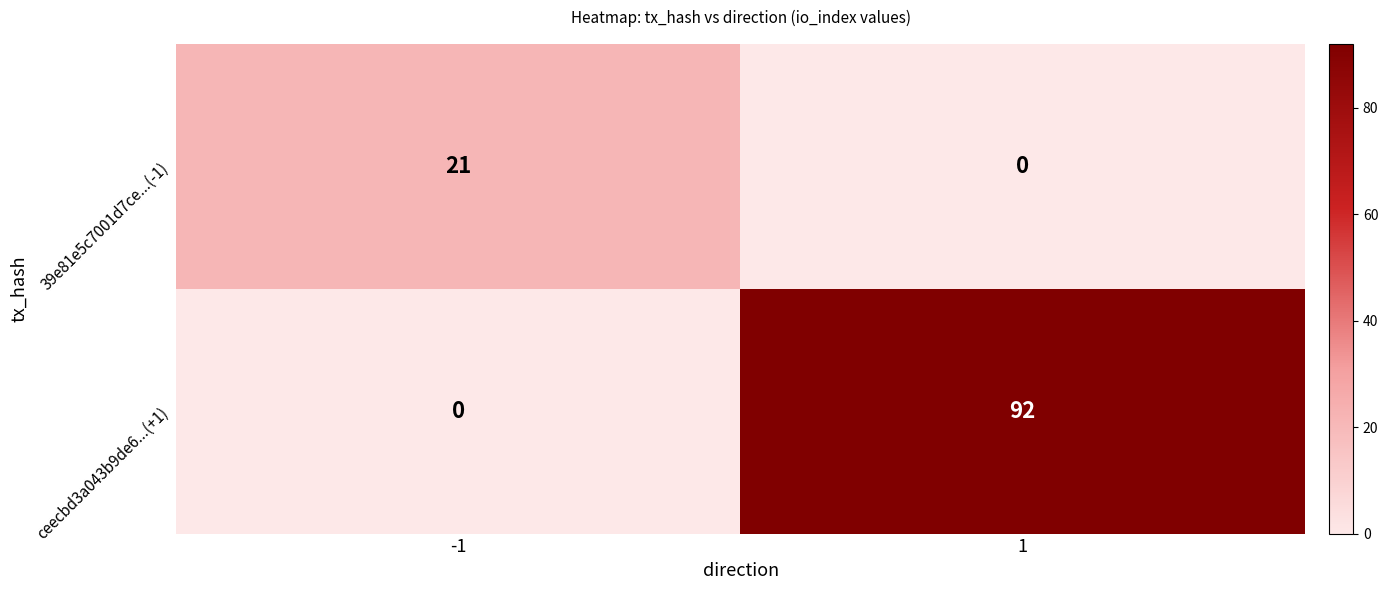

Rank the series at 1 from highest to lowest value.

ceecbd3a043b9de6...(+1), 39e81e5c7001d7ce...(-1)